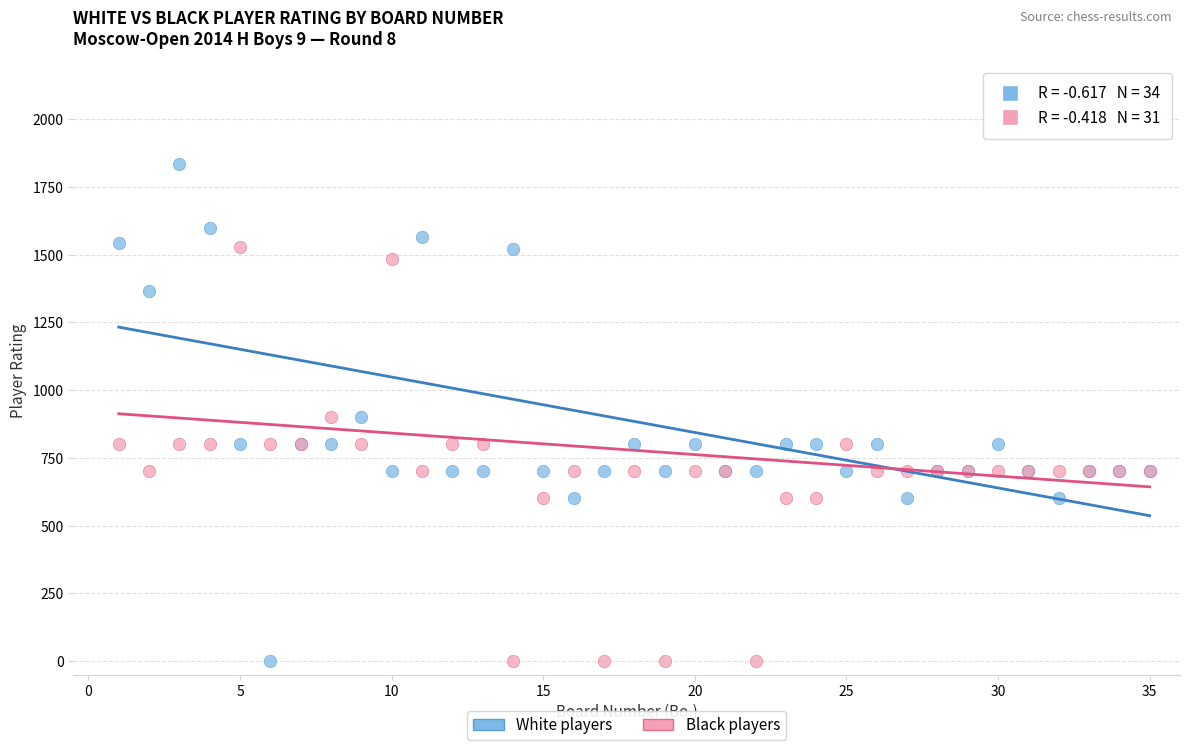

Which series contains the highest Y value?

White players